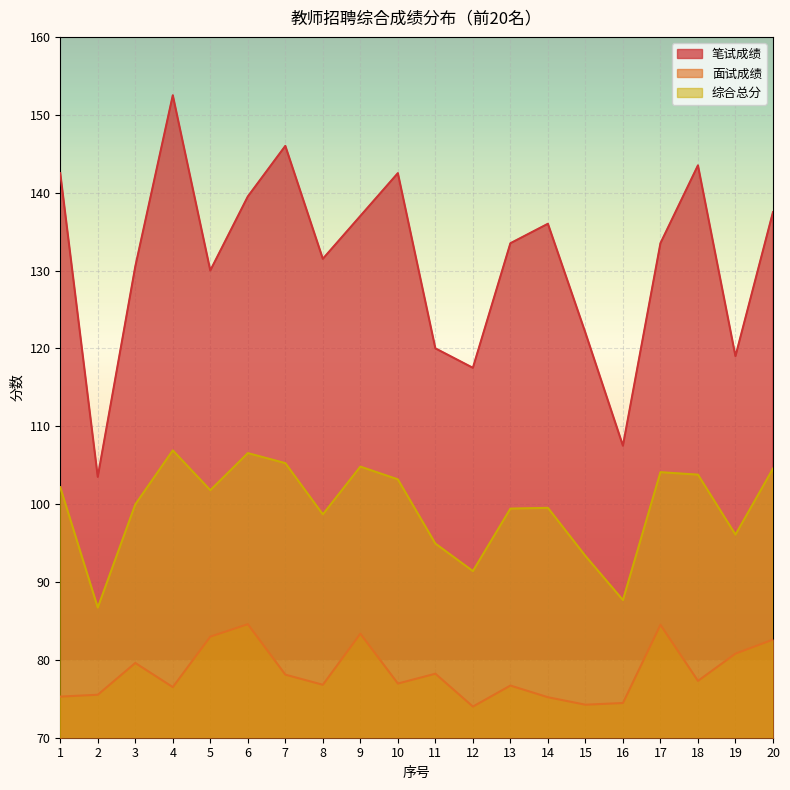

At which category does 笔试成绩 reach its first local peak?

4